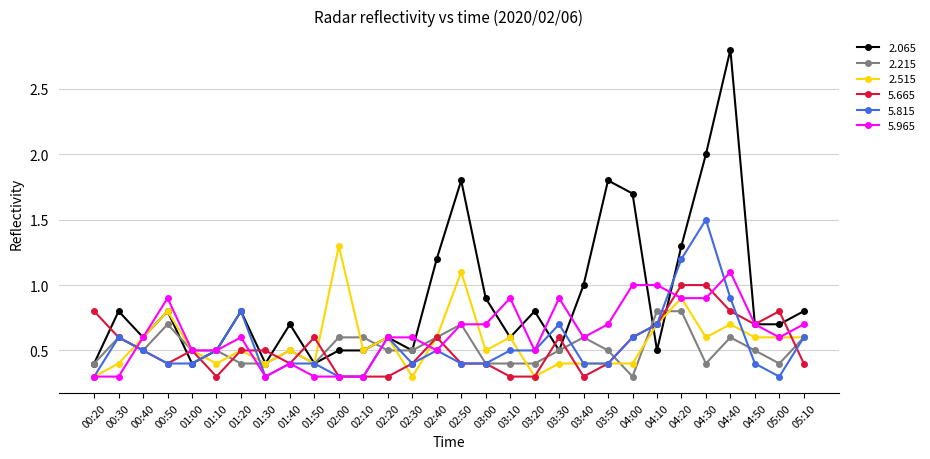

What is the label of the 21st point from the right?

01:50